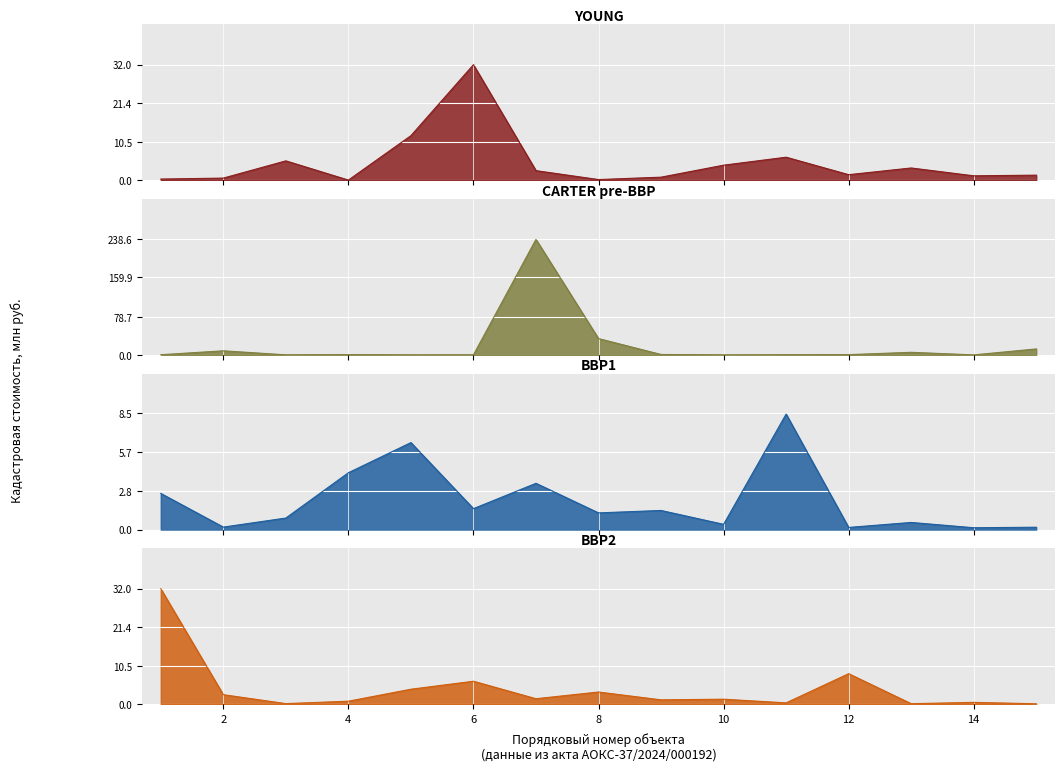

How many interior local valleys does the CARTER pre-BBP series have?

4